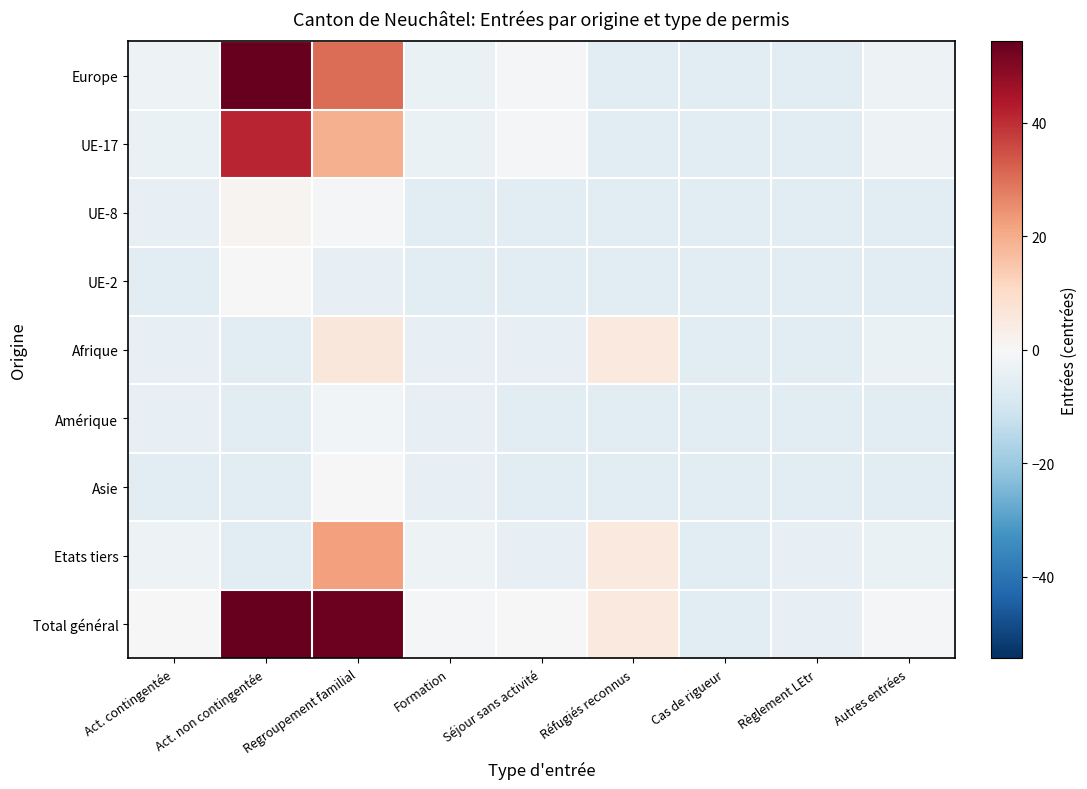

What is the smallest value displayed?

-5.6